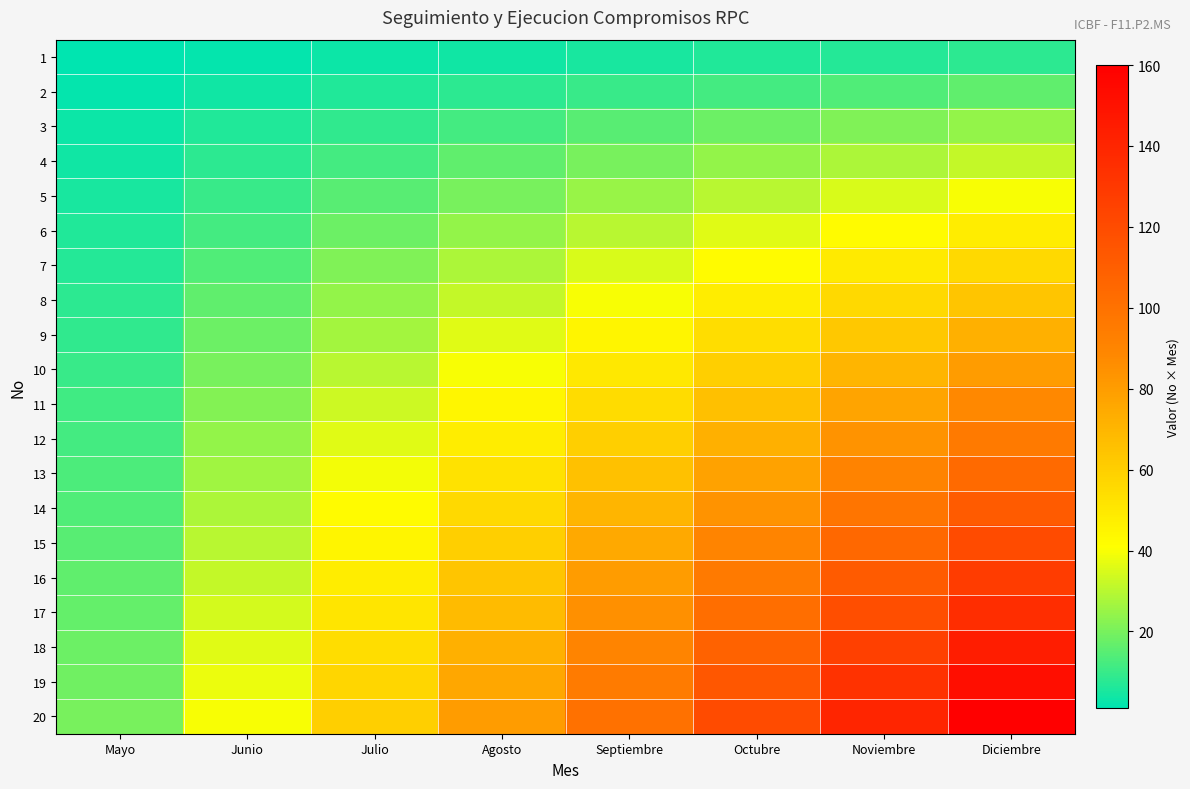

Reading left to right, list all the values displayed in this chart.

1: Mayo=1	Junio=2	Julio=3	Agosto=4	Septiembre=5	Octubre=6	Noviembre=7	Diciembre=8
2: Mayo=2	Junio=4	Julio=6	Agosto=8	Septiembre=10	Octubre=12	Noviembre=14	Diciembre=16
3: Mayo=3	Junio=6	Julio=9	Agosto=12	Septiembre=15	Octubre=18	Noviembre=21	Diciembre=24
4: Mayo=4	Junio=8	Julio=12	Agosto=16	Septiembre=20	Octubre=24	Noviembre=28	Diciembre=32
5: Mayo=5	Junio=10	Julio=15	Agosto=20	Septiembre=25	Octubre=30	Noviembre=35	Diciembre=40
6: Mayo=6	Junio=12	Julio=18	Agosto=24	Septiembre=30	Octubre=36	Noviembre=42	Diciembre=48
7: Mayo=7	Junio=14	Julio=21	Agosto=28	Septiembre=35	Octubre=42	Noviembre=49	Diciembre=56
8: Mayo=8	Junio=16	Julio=24	Agosto=32	Septiembre=40	Octubre=48	Noviembre=56	Diciembre=64
9: Mayo=9	Junio=18	Julio=27	Agosto=36	Septiembre=45	Octubre=54	Noviembre=63	Diciembre=72
10: Mayo=10	Junio=20	Julio=30	Agosto=40	Septiembre=50	Octubre=60	Noviembre=70	Diciembre=80
11: Mayo=11	Junio=22	Julio=33	Agosto=44	Septiembre=55	Octubre=66	Noviembre=77	Diciembre=88
12: Mayo=12	Junio=24	Julio=36	Agosto=48	Septiembre=60	Octubre=72	Noviembre=84	Diciembre=96
13: Mayo=13	Junio=26	Julio=39	Agosto=52	Septiembre=65	Octubre=78	Noviembre=91	Diciembre=104
14: Mayo=14	Junio=28	Julio=42	Agosto=56	Septiembre=70	Octubre=84	Noviembre=98	Diciembre=112
15: Mayo=15	Junio=30	Julio=45	Agosto=60	Septiembre=75	Octubre=90	Noviembre=105	Diciembre=120
16: Mayo=16	Junio=32	Julio=48	Agosto=64	Septiembre=80	Octubre=96	Noviembre=112	Diciembre=128
17: Mayo=17	Junio=34	Julio=51	Agosto=68	Septiembre=85	Octubre=102	Noviembre=119	Diciembre=136
18: Mayo=18	Junio=36	Julio=54	Agosto=72	Septiembre=90	Octubre=108	Noviembre=126	Diciembre=144
19: Mayo=19	Junio=38	Julio=57	Agosto=76	Septiembre=95	Octubre=114	Noviembre=133	Diciembre=152
20: Mayo=20	Junio=40	Julio=60	Agosto=80	Septiembre=100	Octubre=120	Noviembre=140	Diciembre=160